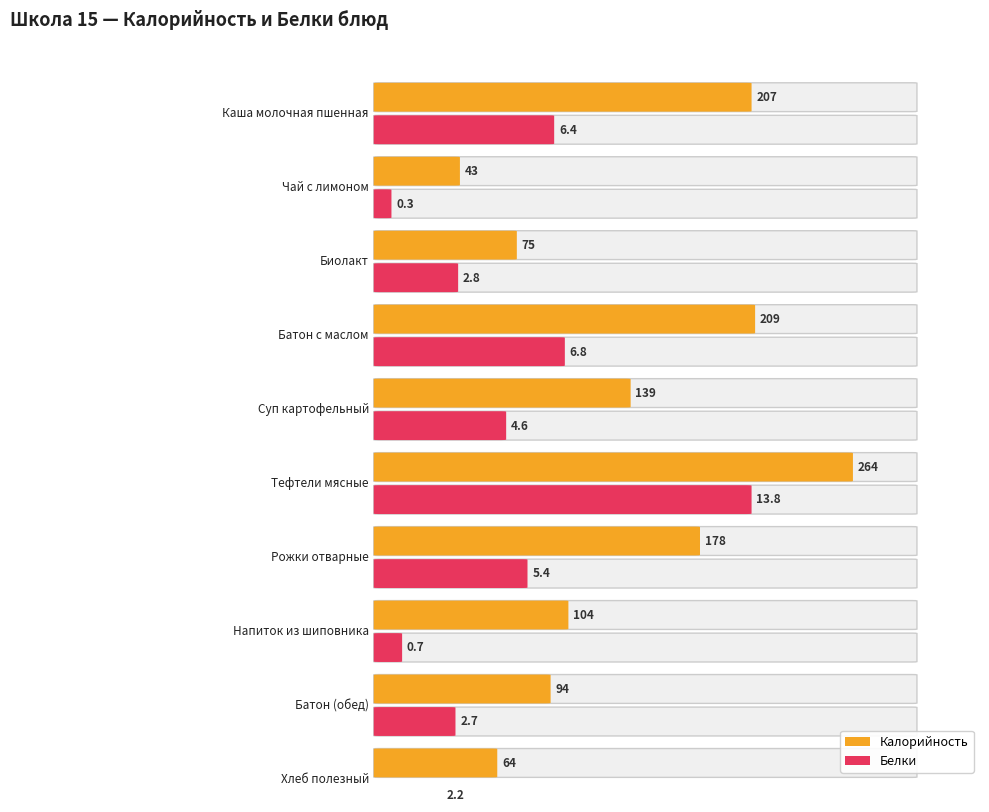

What is the difference between the Калорийность values at Напиток из шиповника and Каша молочная пшенная?

103.0